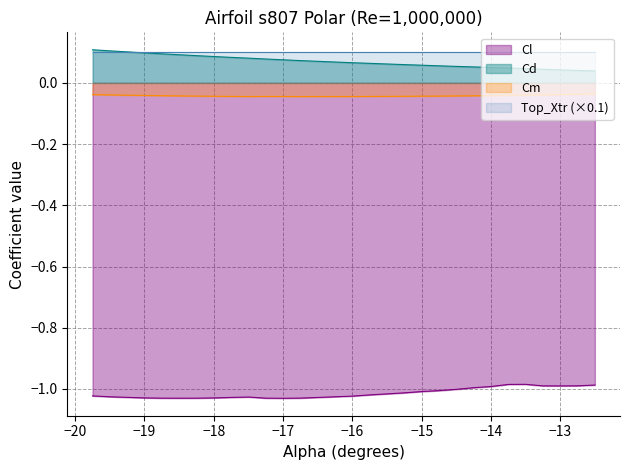

Count the number of data series in this chart.

4